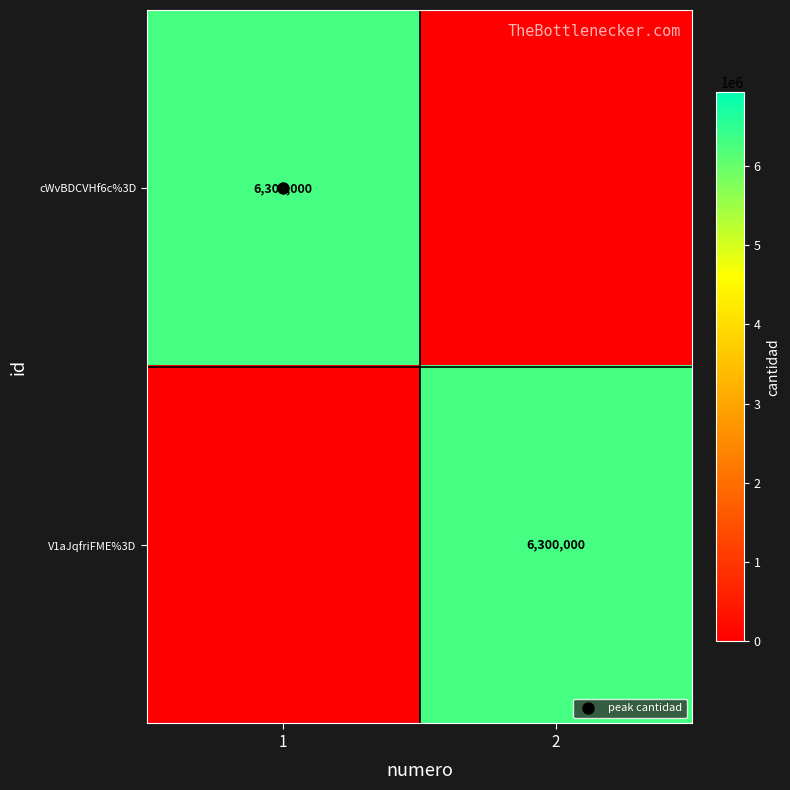

Rank the series by their maximum value, from highest to lowest.

cWvBDCVHf6c%3D, V1aJqfriFME%3D